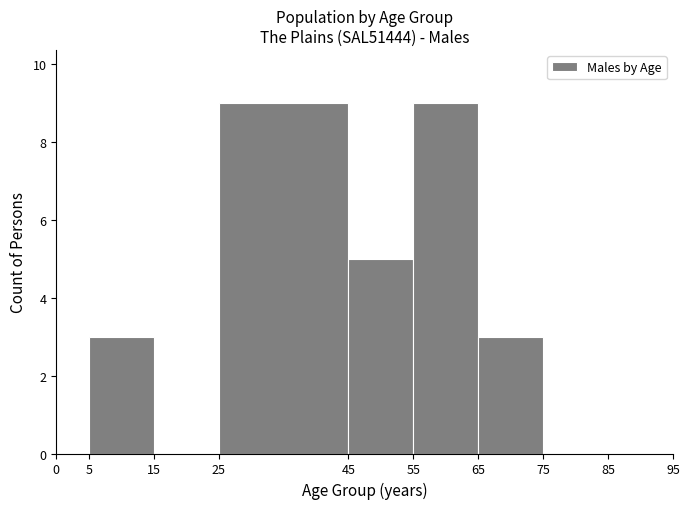

Reading left to right, transcribe this chart: for each bar, give the range it covers on the x-axis and its height. The values are not printed on the chart, so give them approximately, as read against the axis.

0 to 5: 0
5 to 15: 3
15 to 25: 0
25 to 45: 9
45 to 55: 5
55 to 65: 9
65 to 75: 3
75 to 85: 0
85 to 95: 0